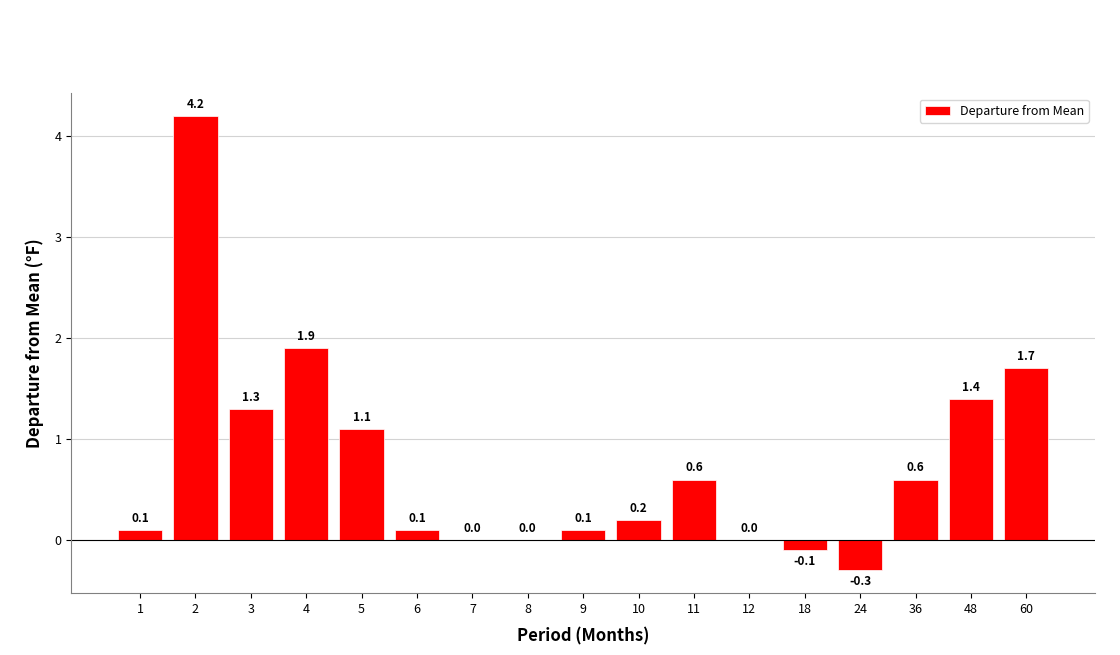

What is the average value?

0.8